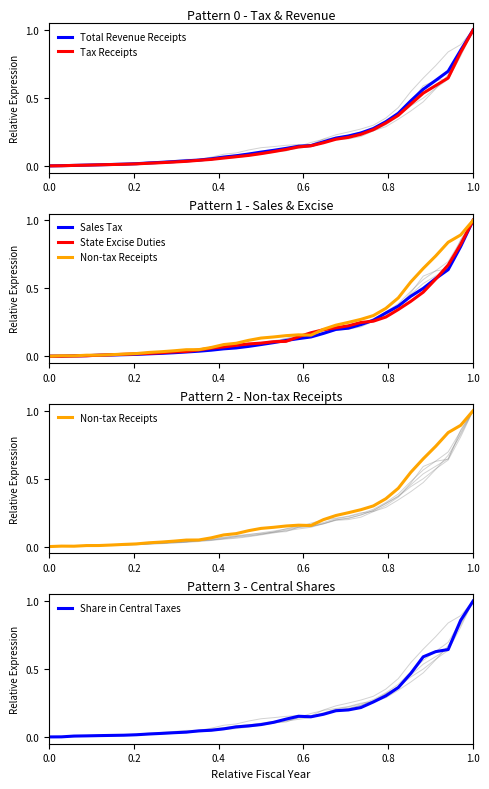

How many intersections are there between Share in Central Taxes and State Excise Duties?

8